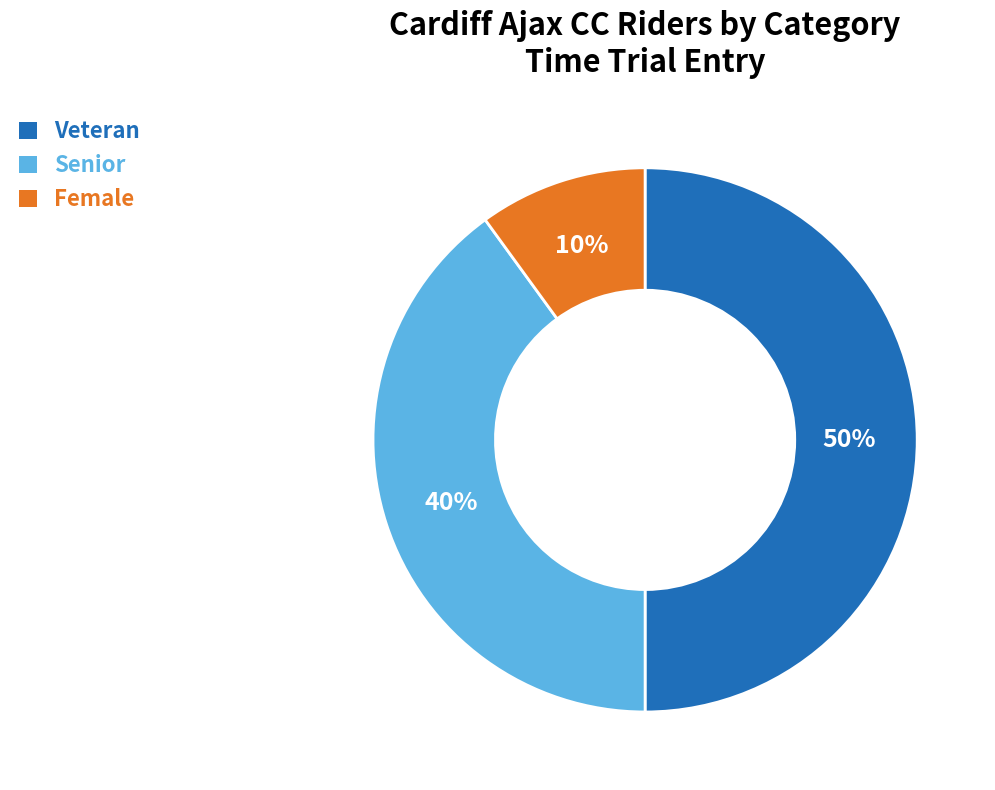

Which category has the smallest portion of the pie?

Female